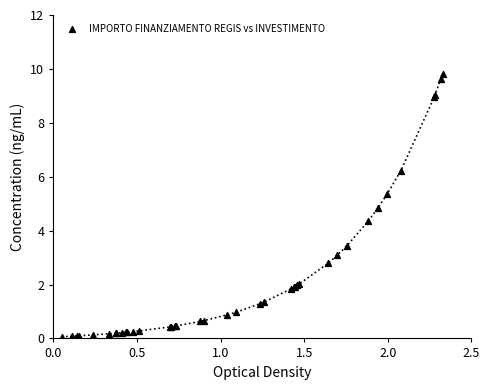

What Y value in the scatter plot is closest to 4?

4.4